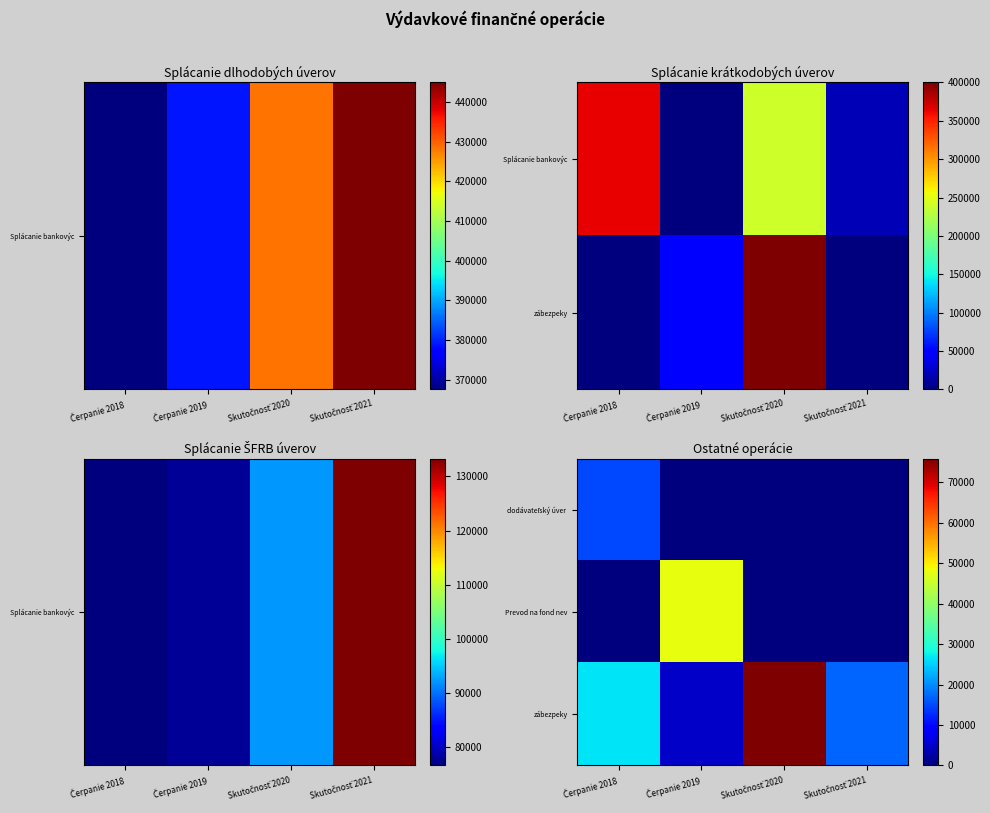

Rank the series by their average value, from highest to lowest.

zábezpeky, Prevod na fond nev, dodávateľský úver